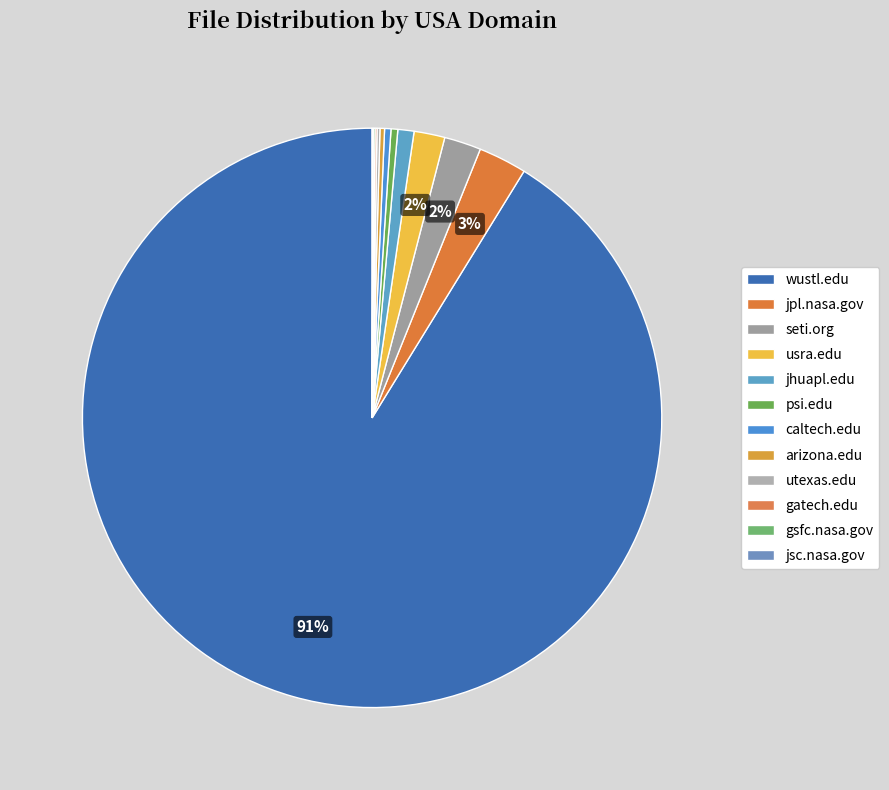

The arizona.edu slice represents 7% of the pie. True or false?

False